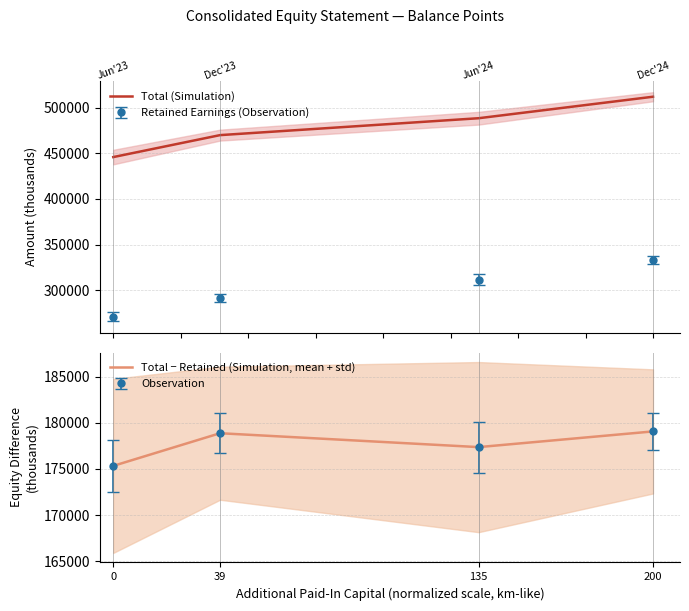

True or false: Total − Retained (Simulation, mean + std) and Total (Simulation) cross at least once.

False